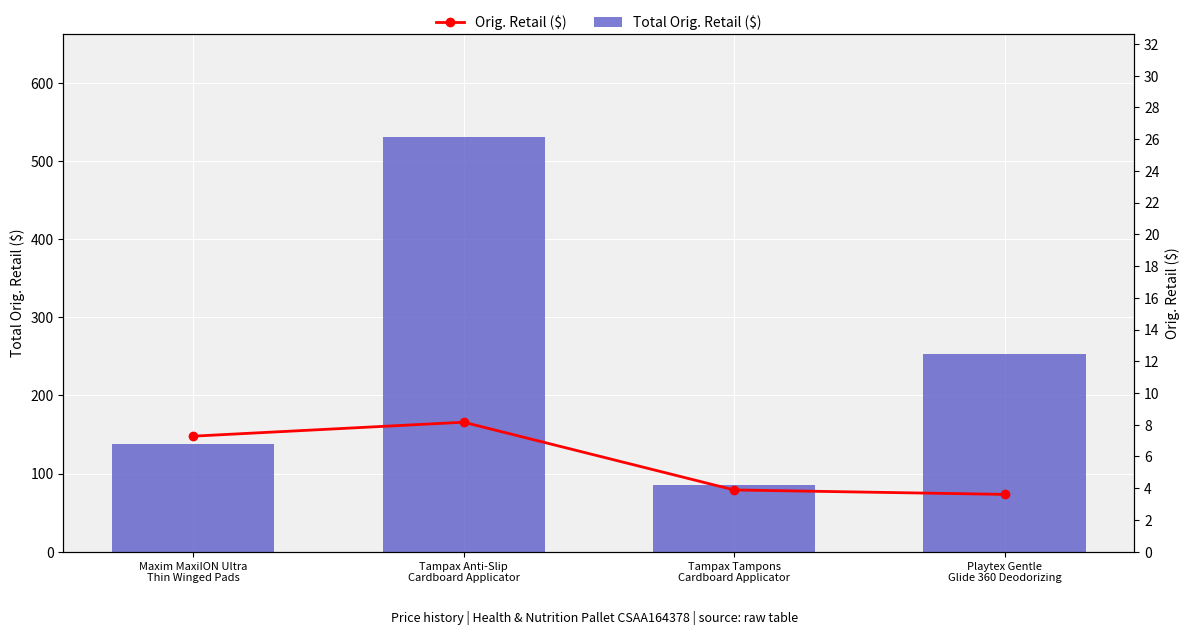

Reading left to right, list all the values displayed in this chart.

Total Orig. Retail ($): 138.3	530.4	85.6	252.7
Orig. Retail ($): 7.3	8.2	3.9	3.6